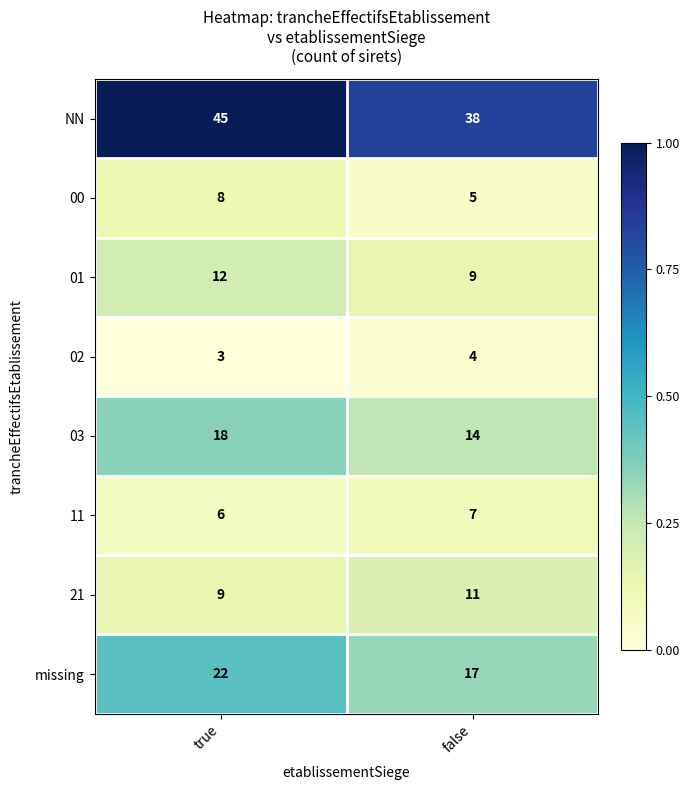

What is the spread (max minus min) of values at true?

42